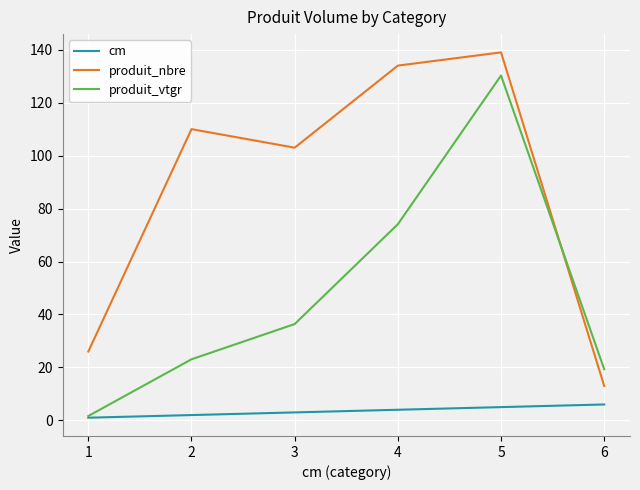

Reading left to right, transcribe all the data shown in this chart.

cm: 1=1.0	2=2.0	3=3.0	4=4.0	5=5.0	6=6.0
produit_nbre: 1=26.0	2=110.0	3=103.0	4=134.0	5=139.0	6=13.0
produit_vtgr: 1=1.6	2=23.1	3=36.4	4=74.1	5=130.3	6=19.3